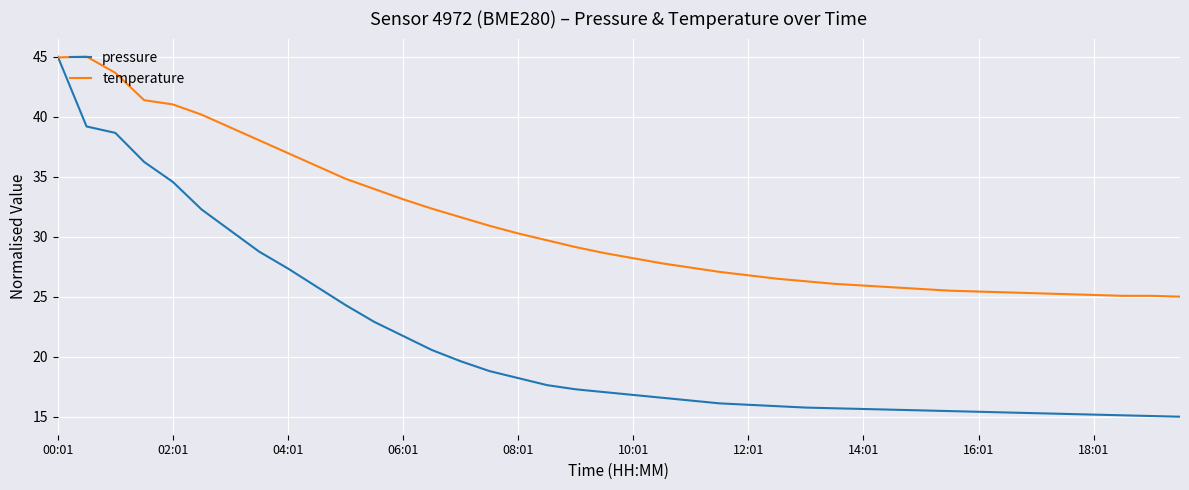

What is the difference between the second highest and second lowest values in the temperature series?

19.9